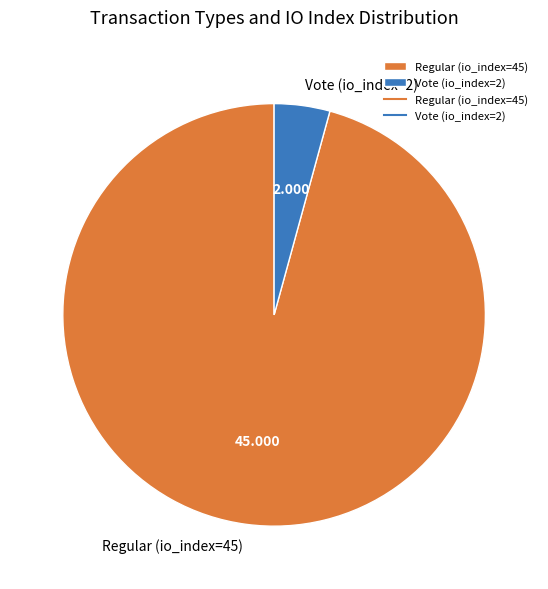

Does any single category account for the majority?

Yes